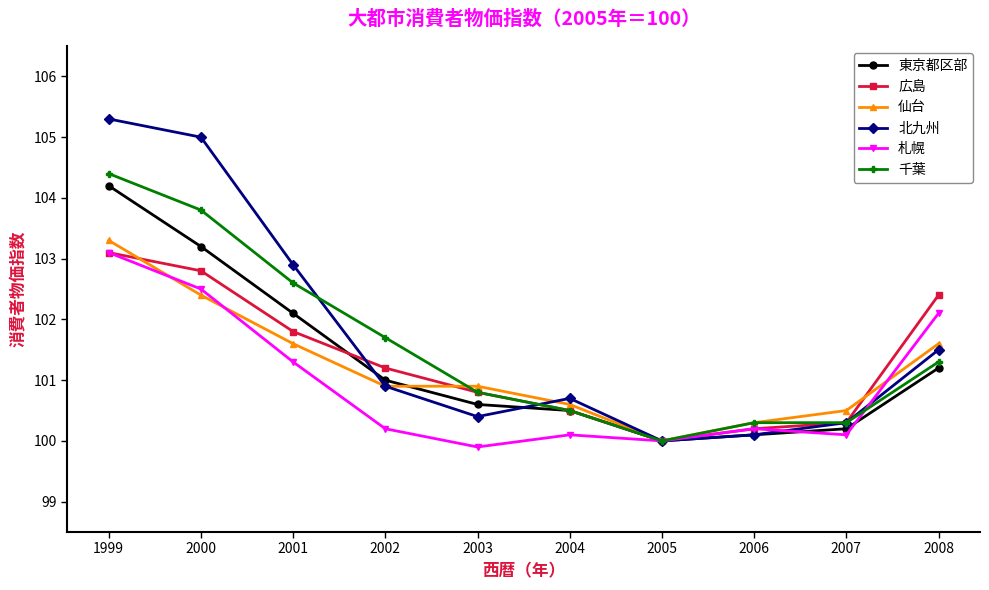

What is the maximum value shown in the chart?

105.3